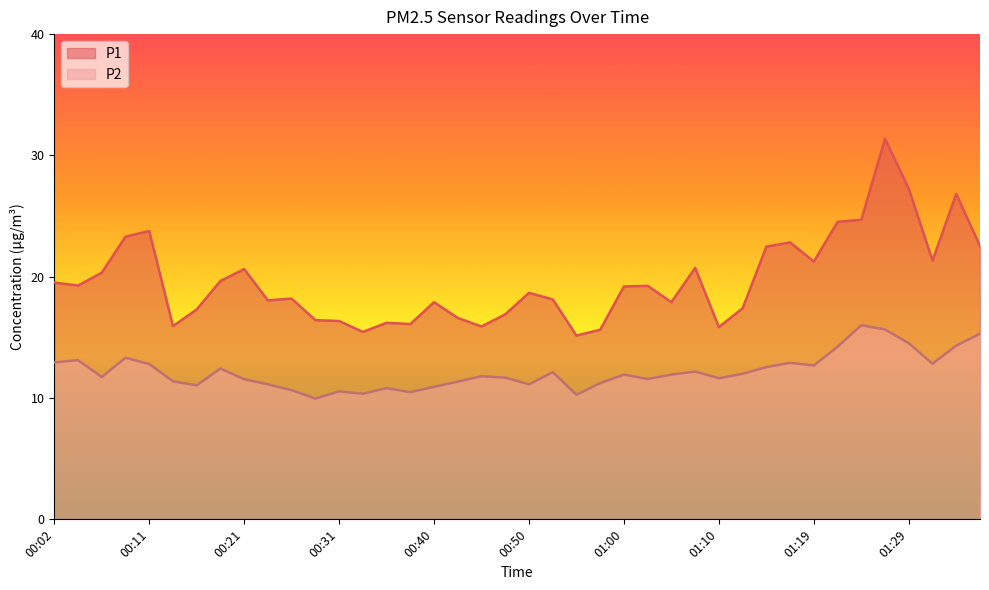

What is the approximate value of P2 at 00:04?

13.1